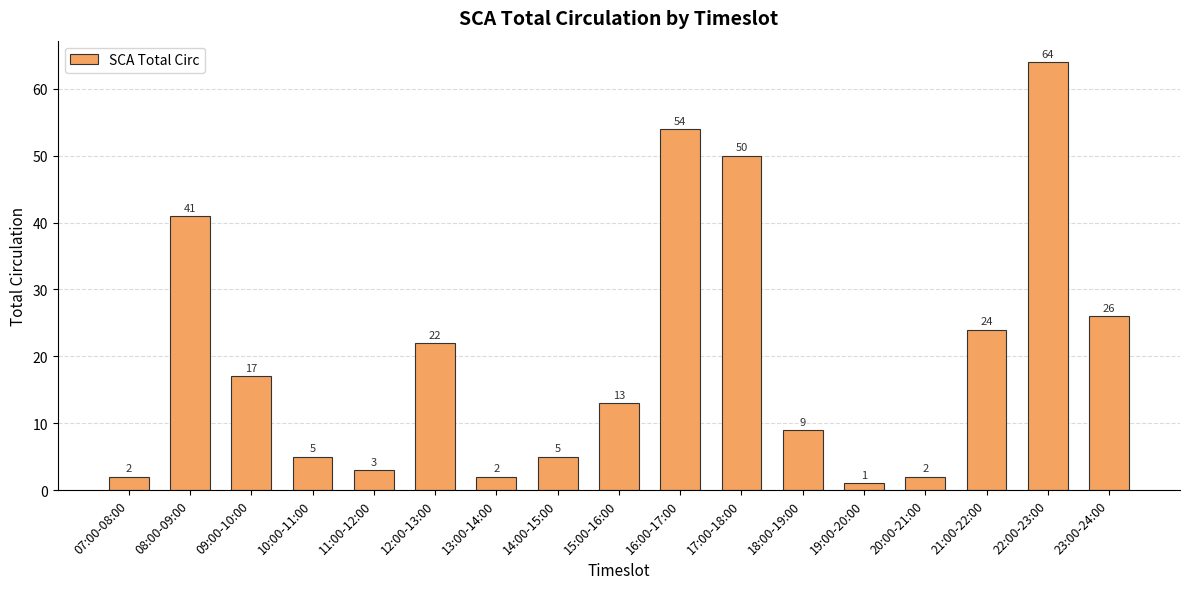

What is the greatest value displayed?

64